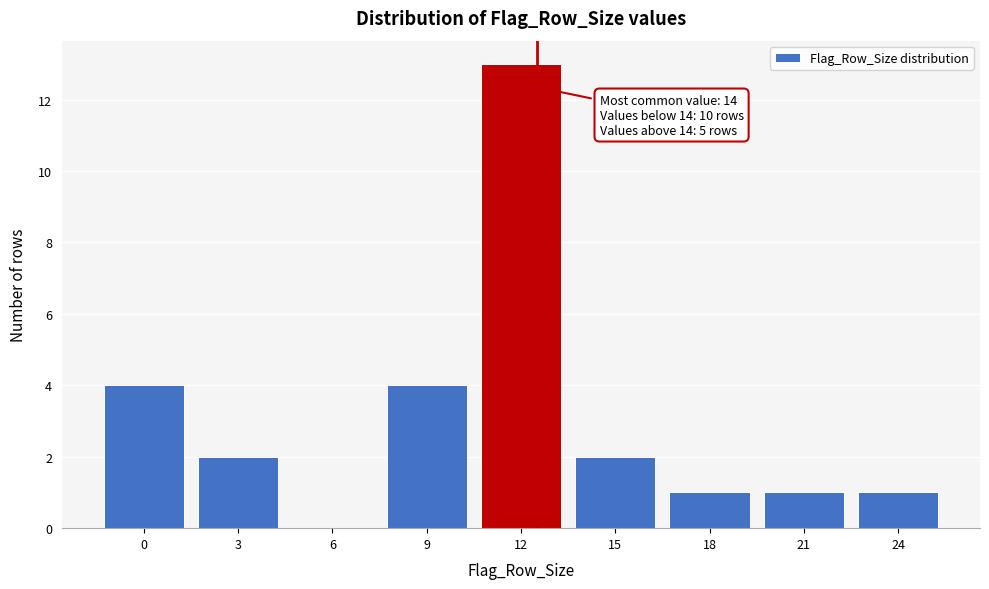

Reading left to right, extract all data points from this chart.

0=4	3=2	6=0	9=4	12=13	15=2	18=1	21=1	24=1